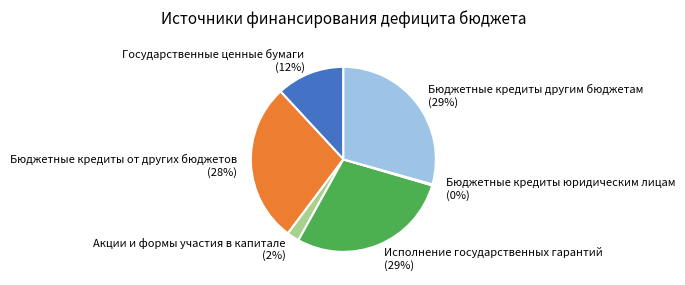

Does Исполнение государственных гарантий account for over 50% of the chart?

No